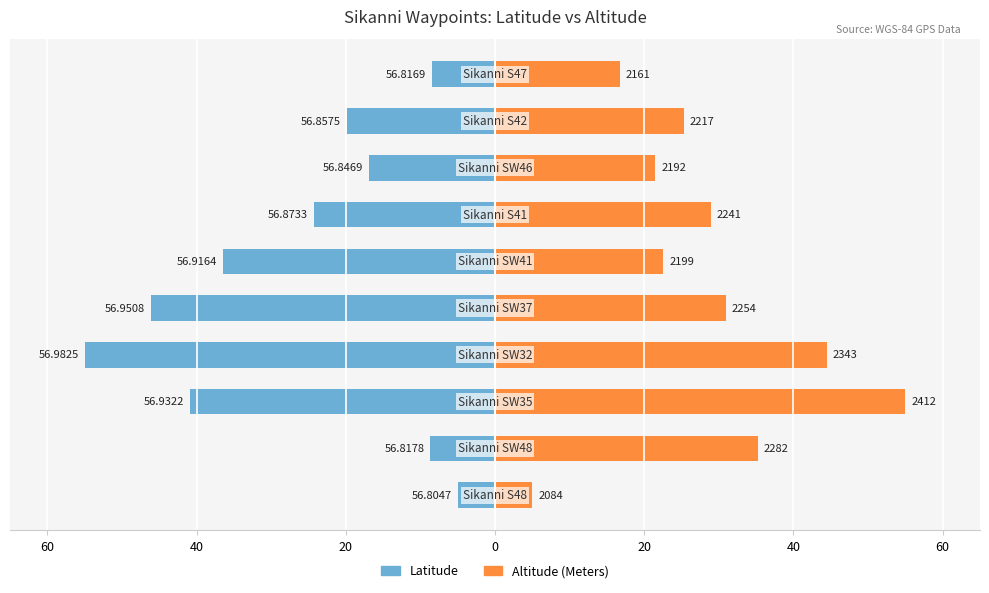

The value of Altitude (Meters) at 7 is 10.6. True or false?

False